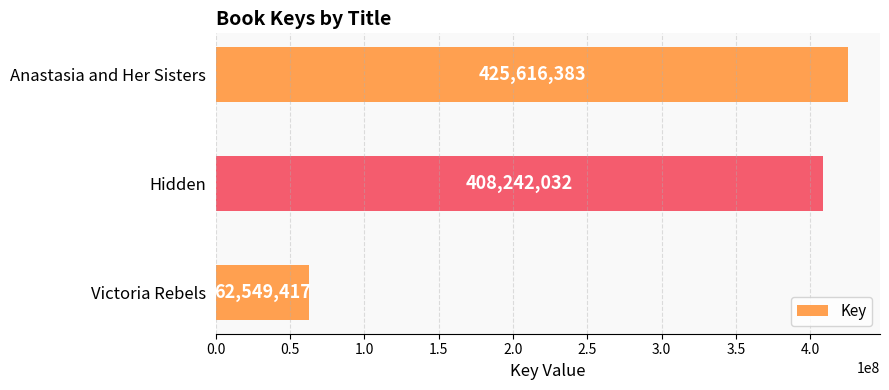

What is the difference between the second highest and minimum values?

345692615